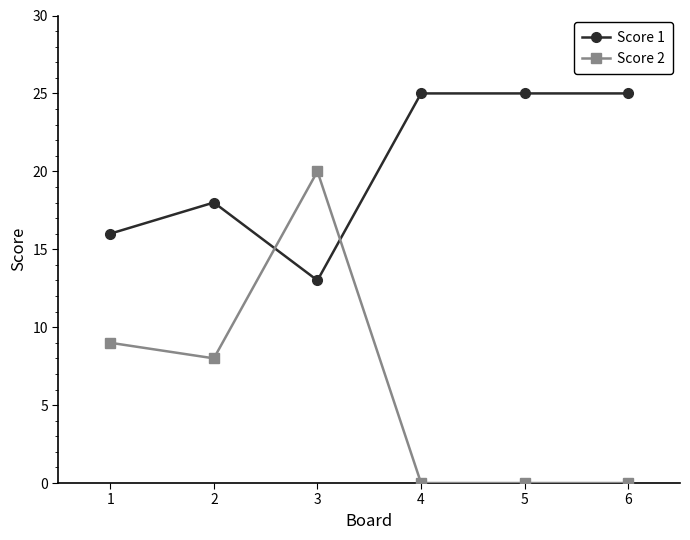

Is the value of Score 1 at 5 greater than the value of Score 2 at 2?

Yes